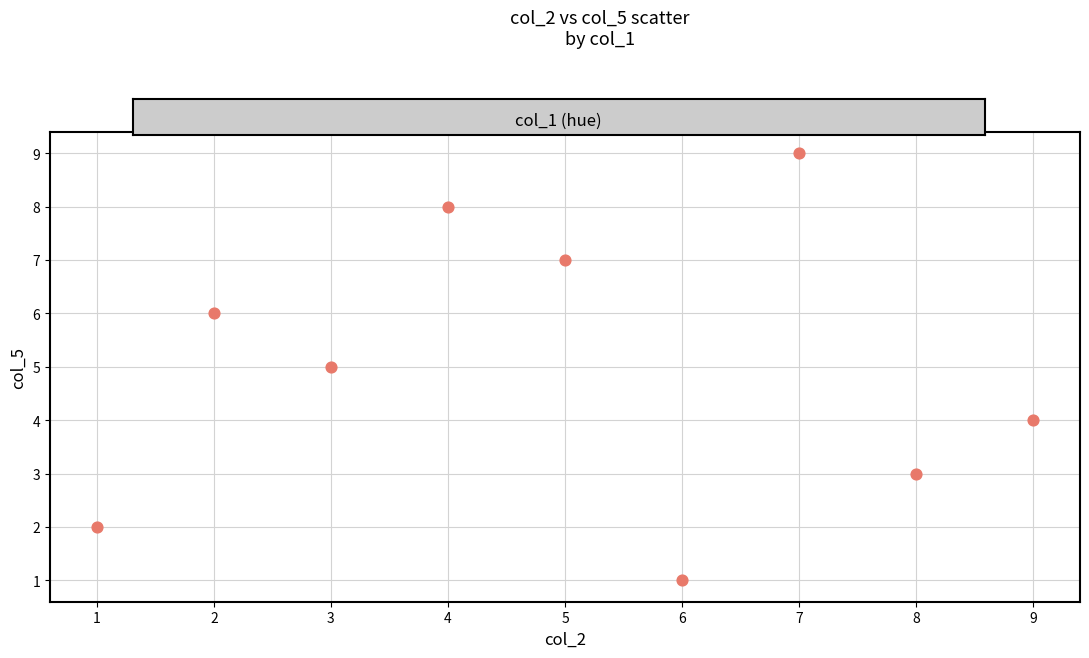

What is the average Y value?

5